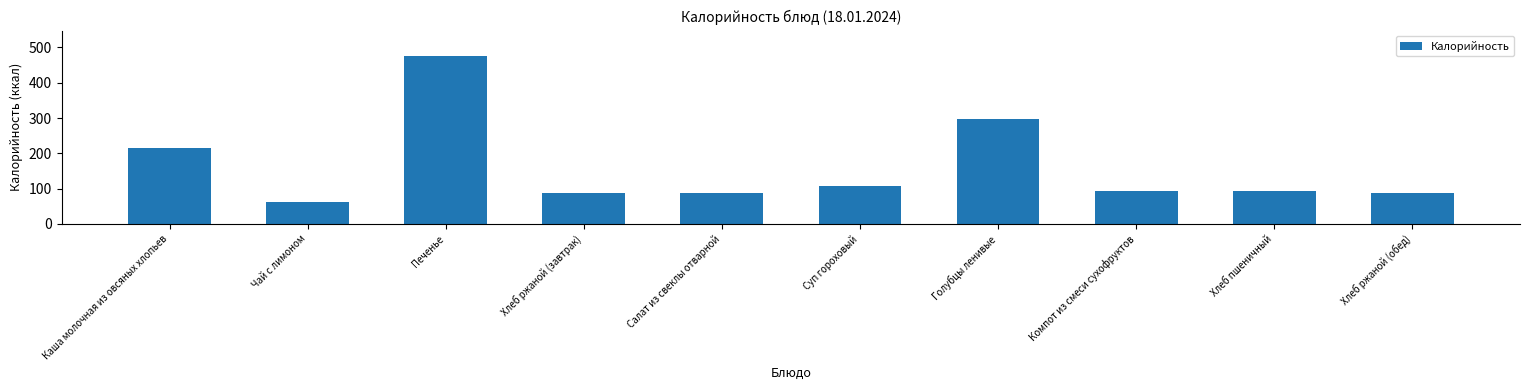

The value at Чай с лимоном is 61.0. True or false?

True